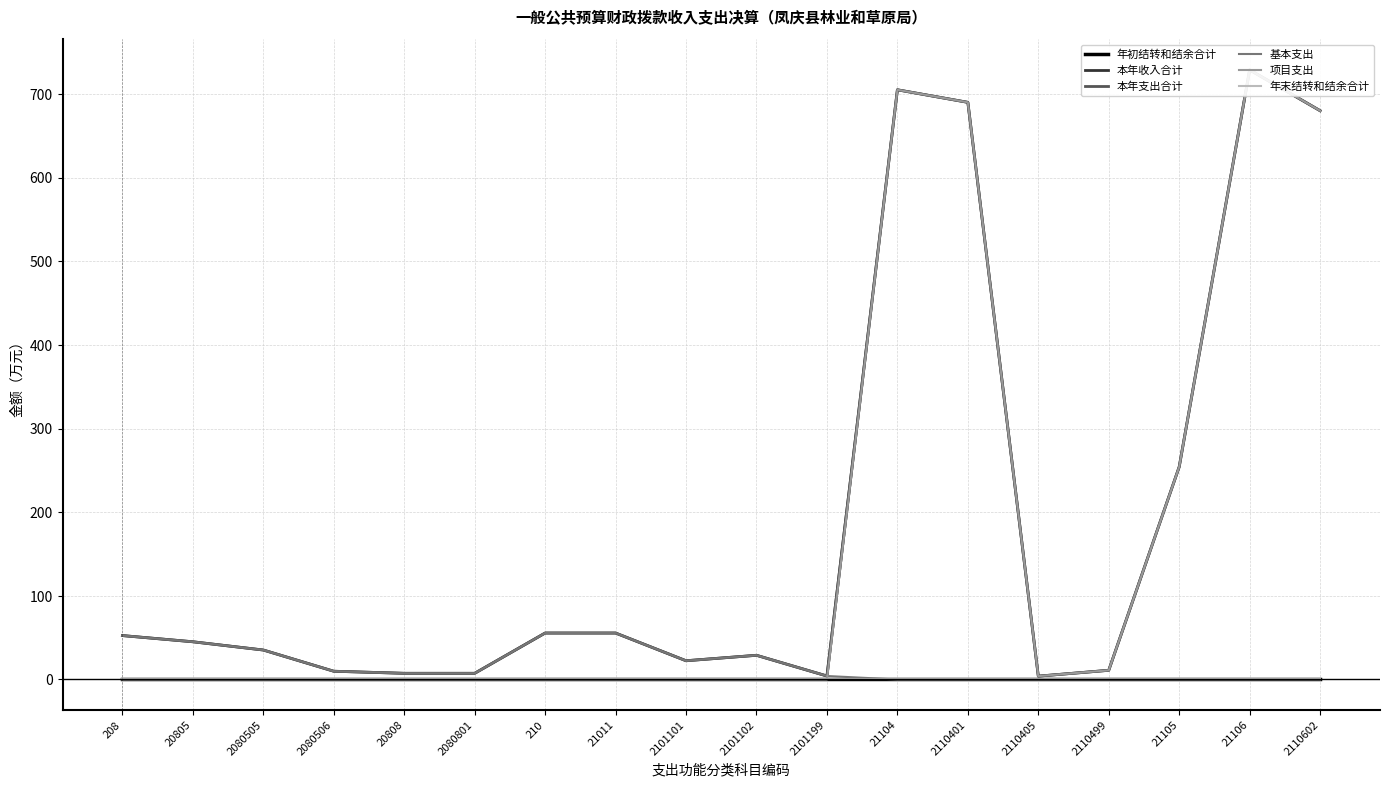

Does the chart display data point markers on the line(s)?

No